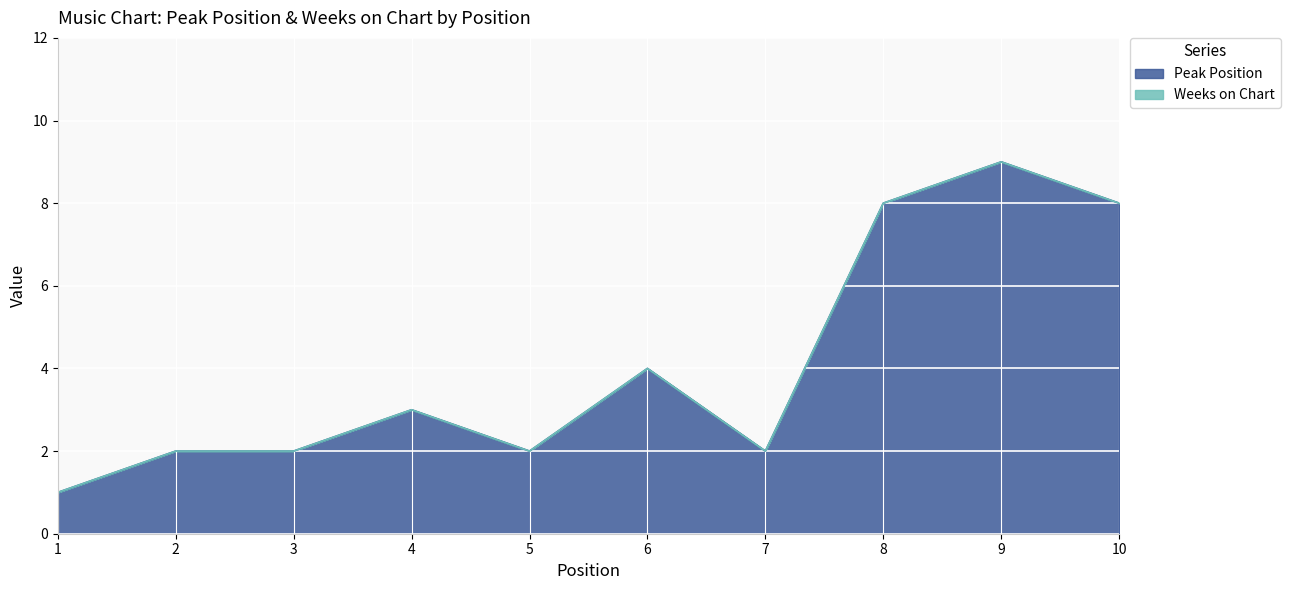

Where is the first local maximum?

4